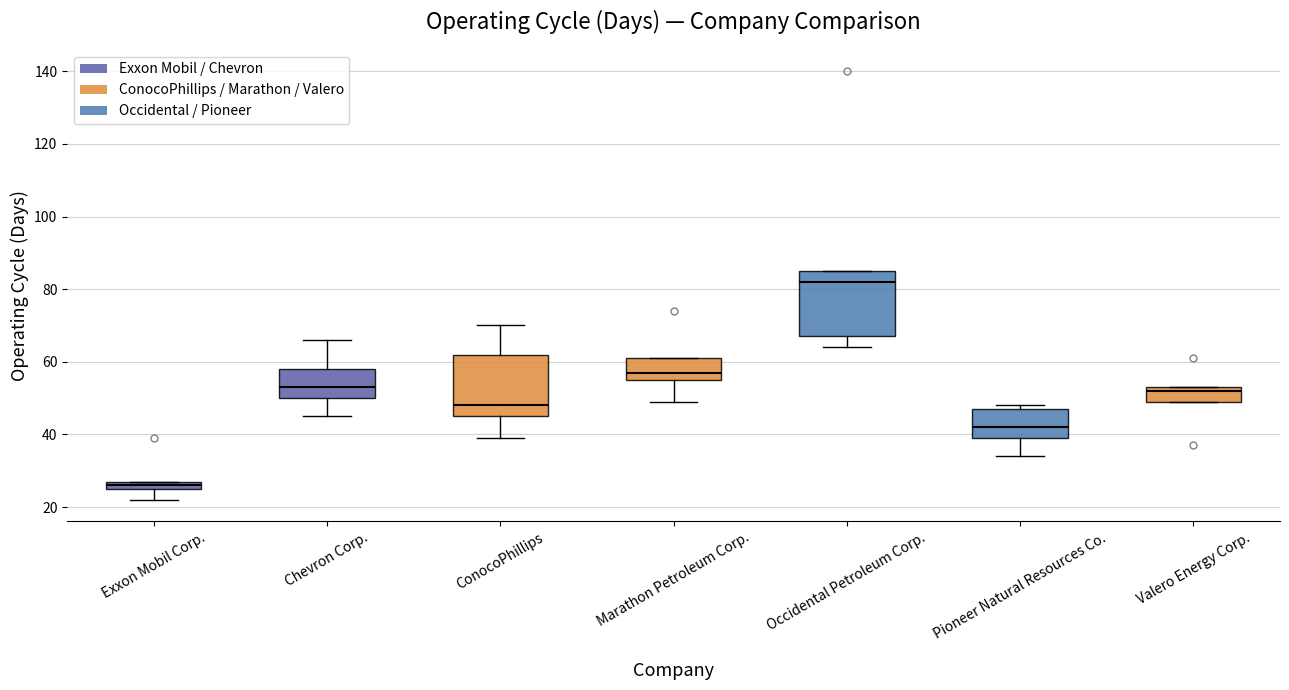

Where does the lower whisker of the box for Pioneer Natural Resources Co. end on the y-axis? The values are not printed on the chart, so give them approximately, as read against the axis.

34